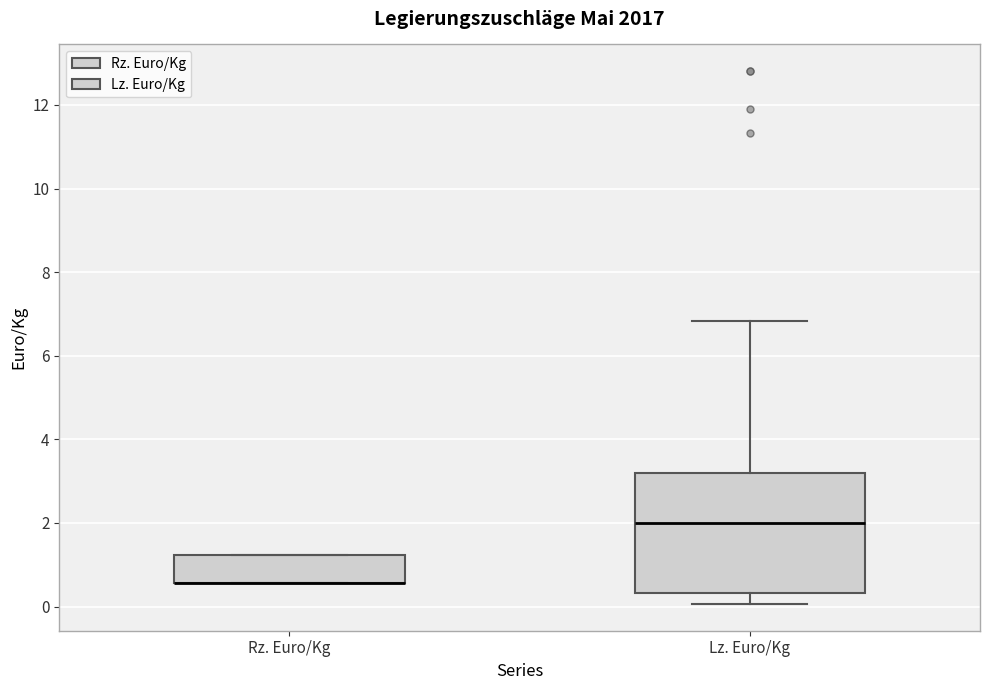

Reading left to right, read every box against the y-axis: the position of its median line, the range the box covers, and the ends of its whiskers. The values are not printed on the chart, so give them approximately, as read against the axis.

Rz. Euro/Kg: median 0.6 (drawn on the box's lower edge), box 0.6 to 1.2, whiskers 0.6 to 1.2
Lz. Euro/Kg: median 2.0, box 0.4 to 3.2, whiskers 0.0 to 6.8